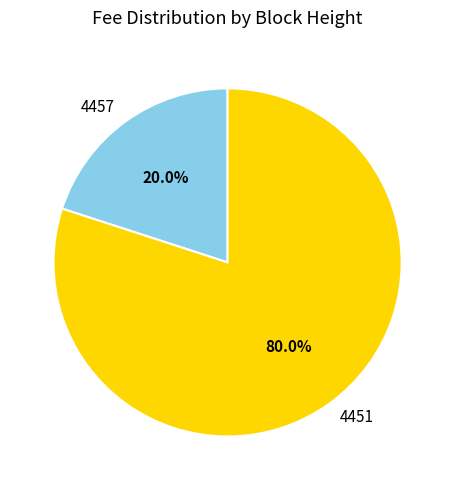

What is the ratio of the value at 4451 to the value at 4457?

4.0